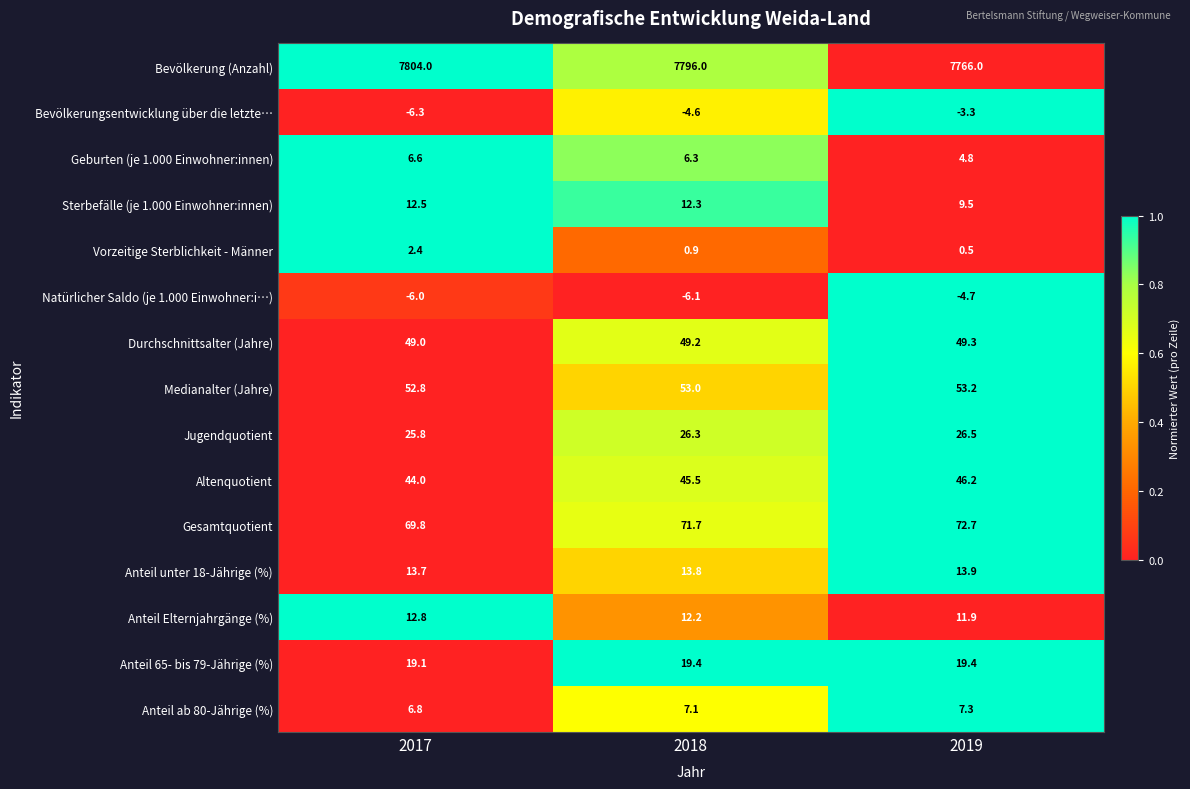

How many categories are shown in the chart?

3